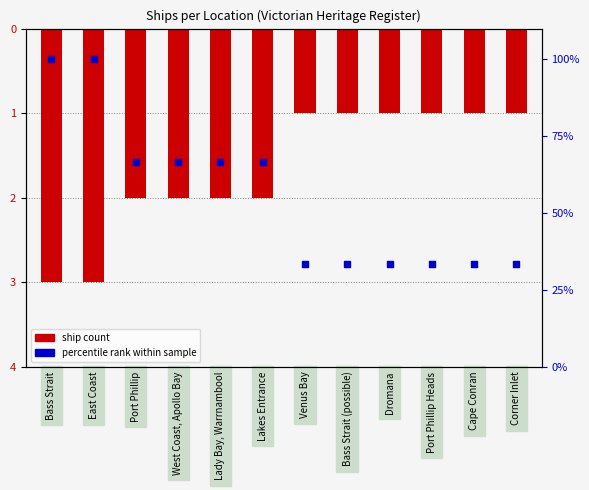

At which category is the sum across all series the highest?

Bass Strait